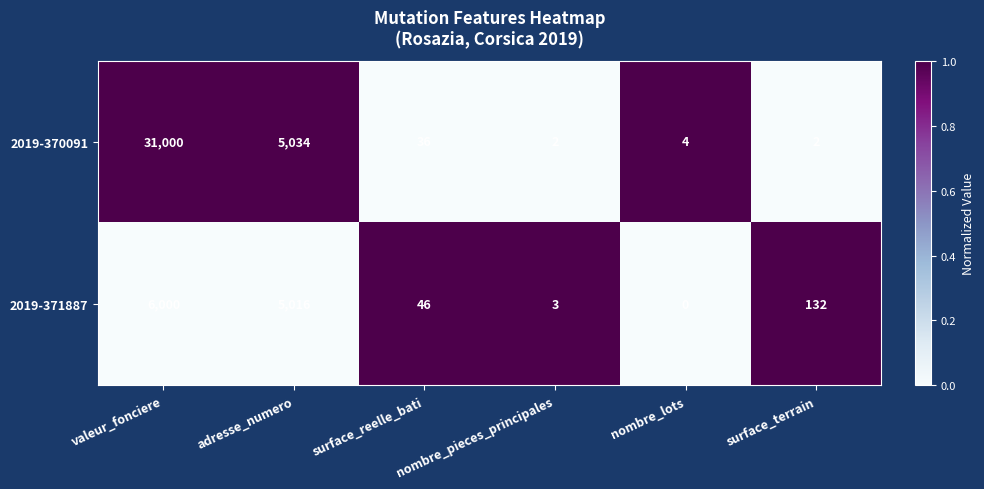

How many series are shown in this chart?

2